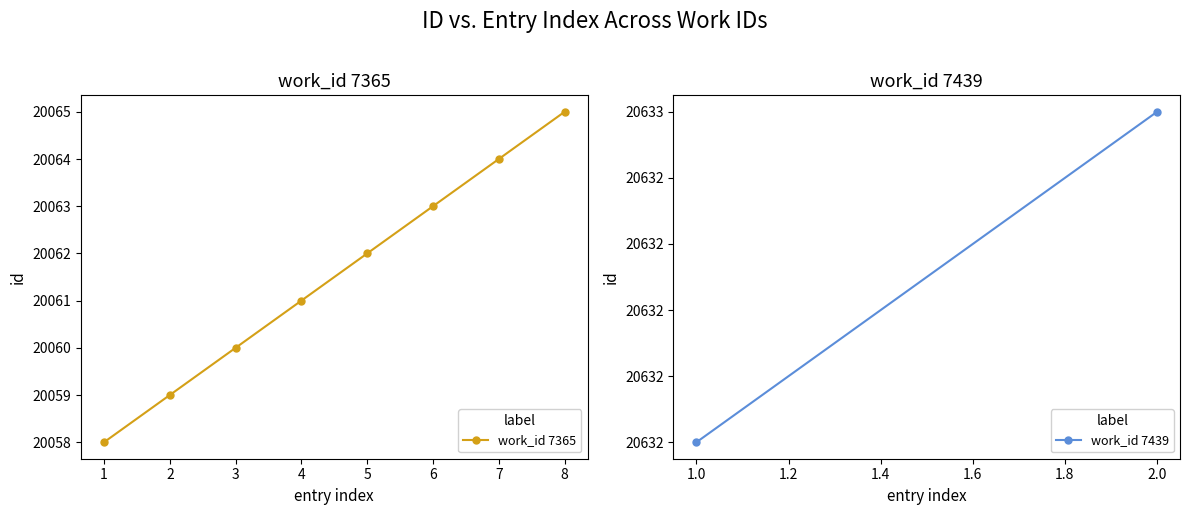

What is the difference between the values at 6 and 7?

1